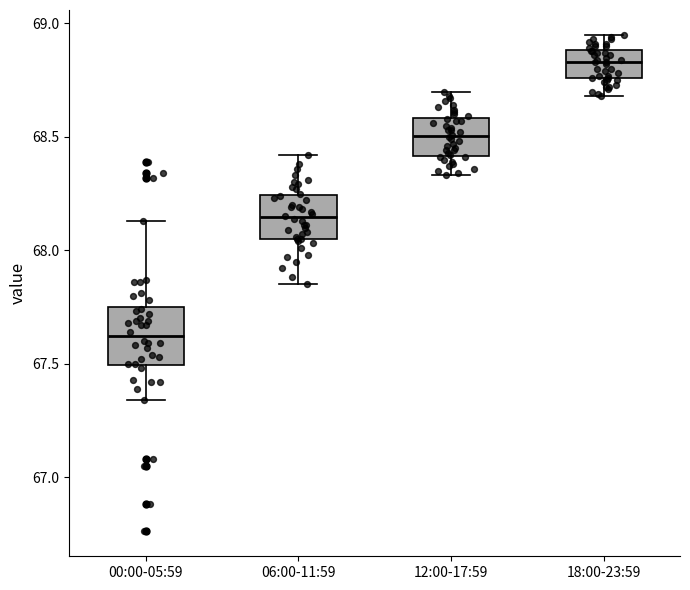

Reading left to right, transcribe this box plot: for each box, give where its median line is, the range the box spans, and where its two whiskers end, as read against the y-axis. The values are not printed on the chart, so give them approximately, as read against the axis.

00:00-05:59: median 67.60, box 67.50 to 67.75, whiskers 67.35 to 68.15
06:00-11:59: median 68.15, box 68.05 to 68.25, whiskers 67.85 to 68.40
12:00-17:59: median 68.50, box 68.40 to 68.60, whiskers 68.35 to 68.70
18:00-23:59: median 68.85, box 68.75 to 68.90, whiskers 68.70 to 68.95